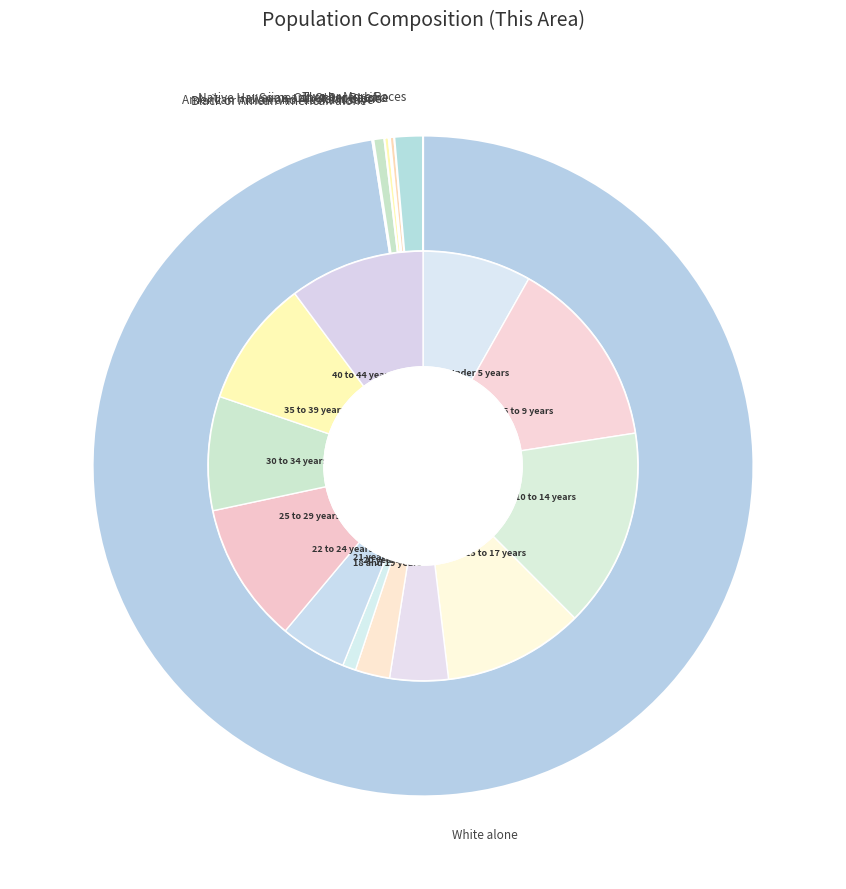

What portion of the pie excludes Native Hawaiian and Other Pacific?

100.0%